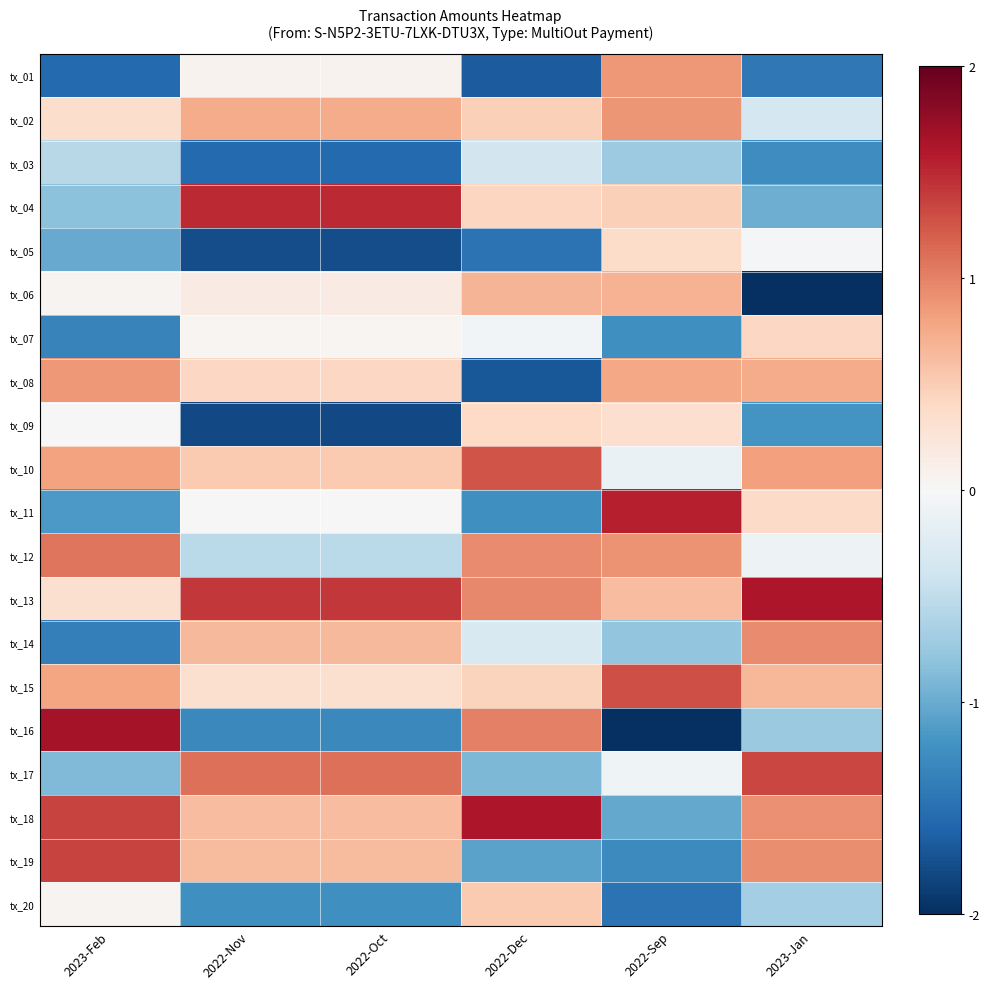

What is the maximum value shown in the chart?

1.7